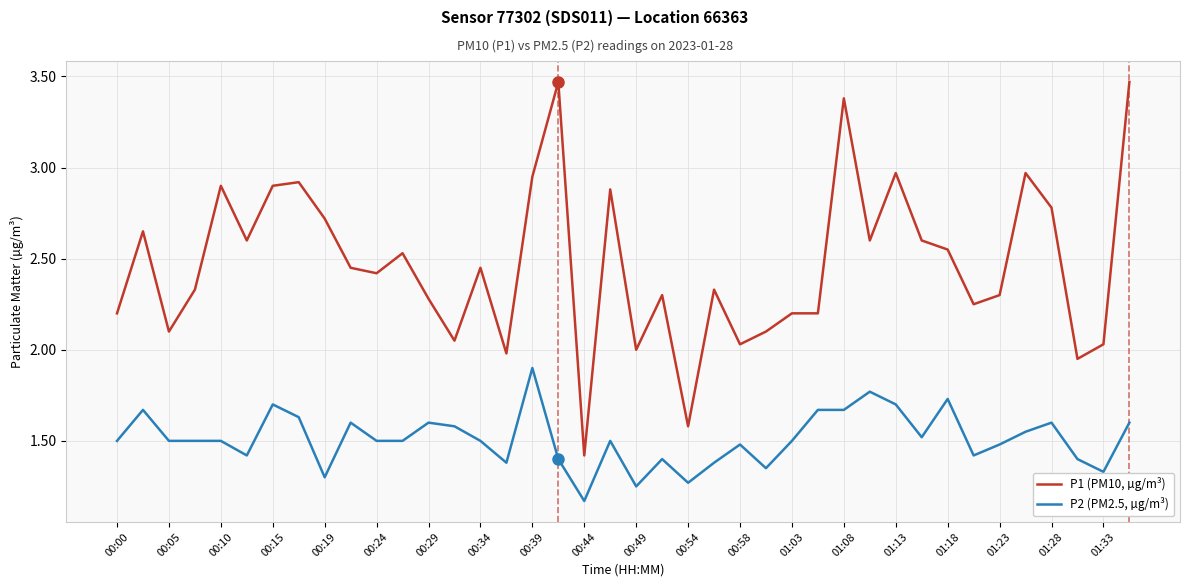

Which series has the widest spread of values?

P1 (PM10, µg/m³)